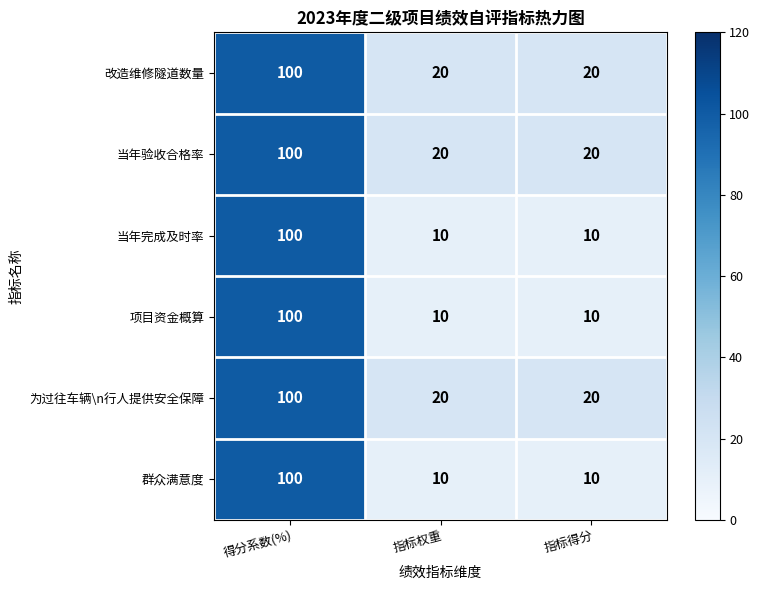

What is the spread (max minus min) of values at 指标权重?

10